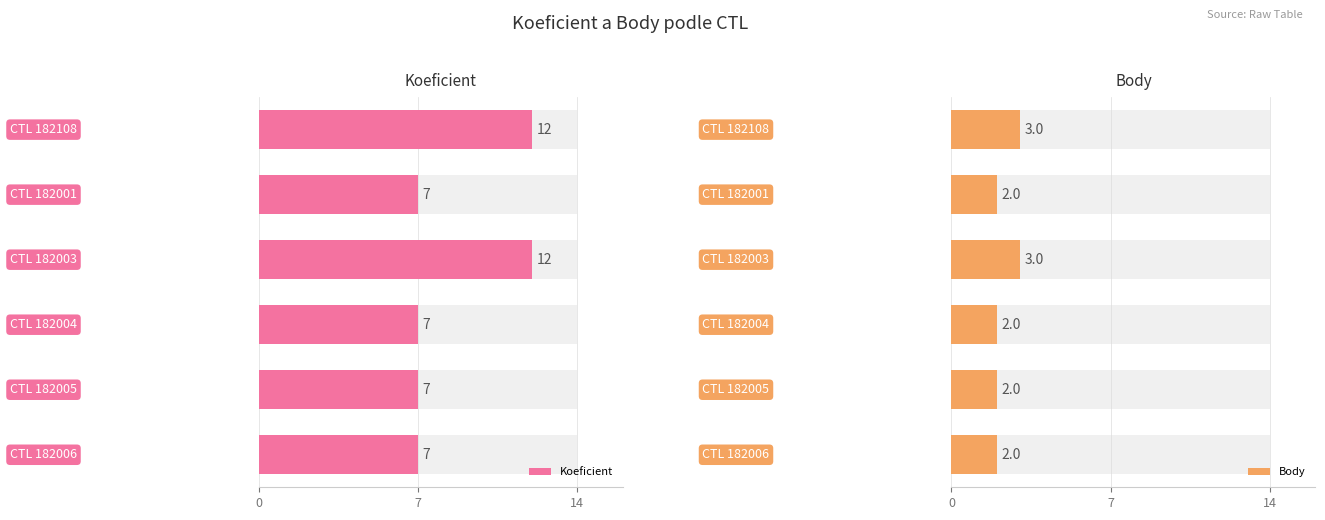

Between 7 and 14, which is larger?

14